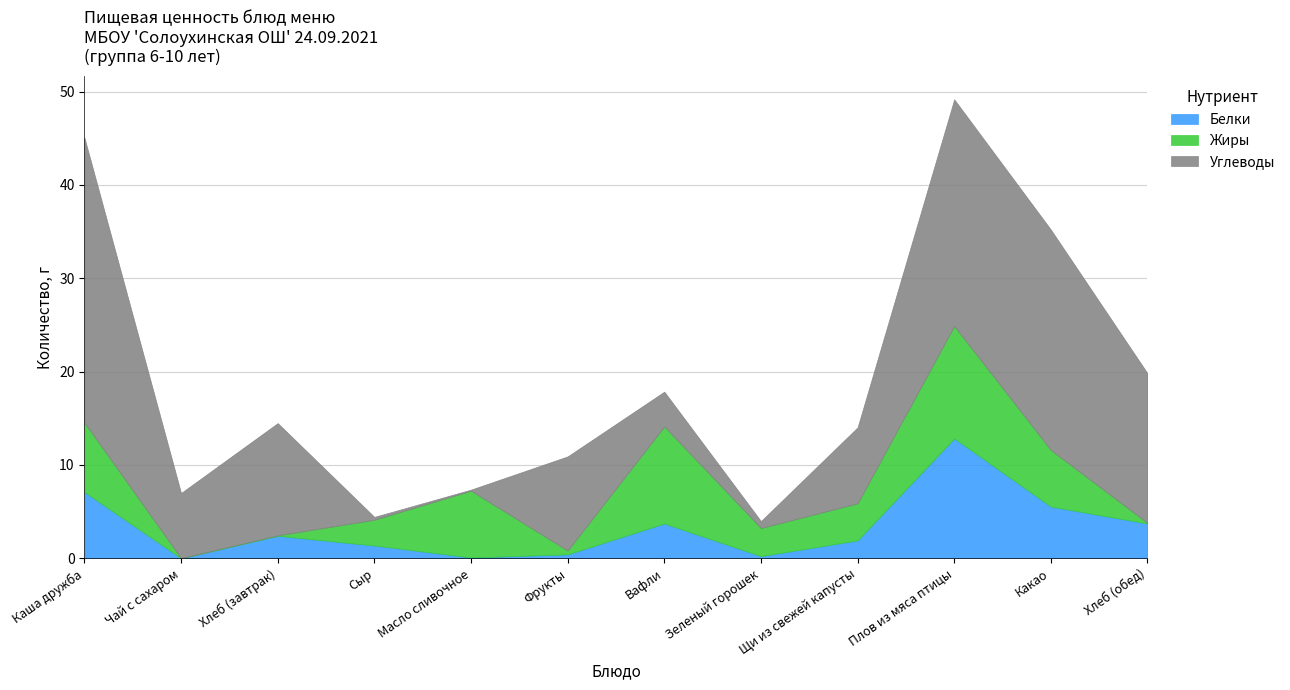

At which category is the sum across all series the highest?

Плов из мяса птицы